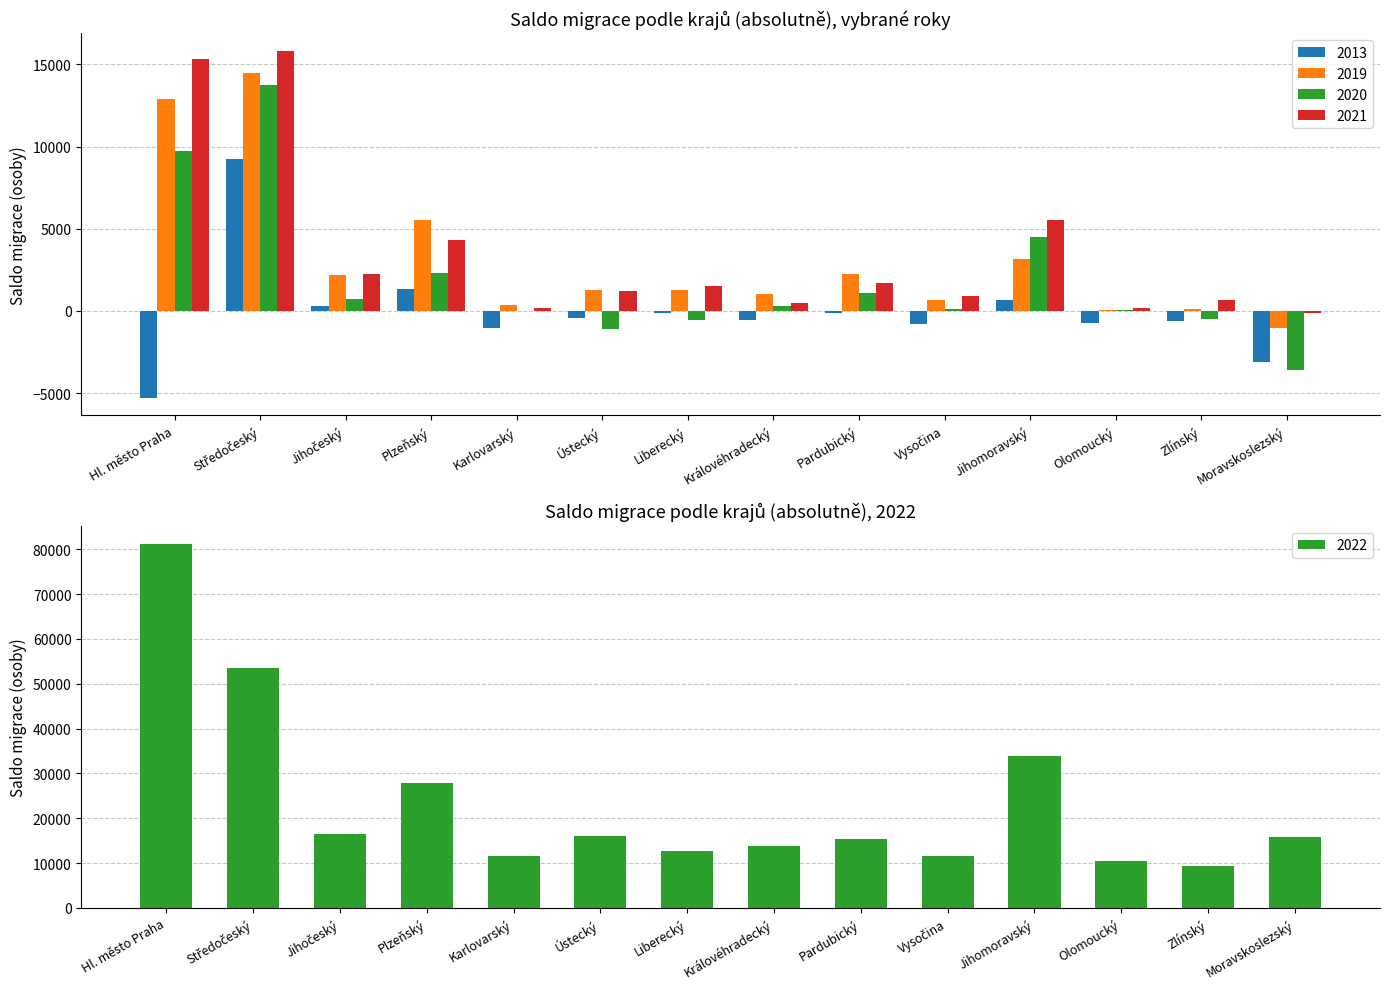

The 2020 series shows 324 at Královéhradecký. True or false?

True